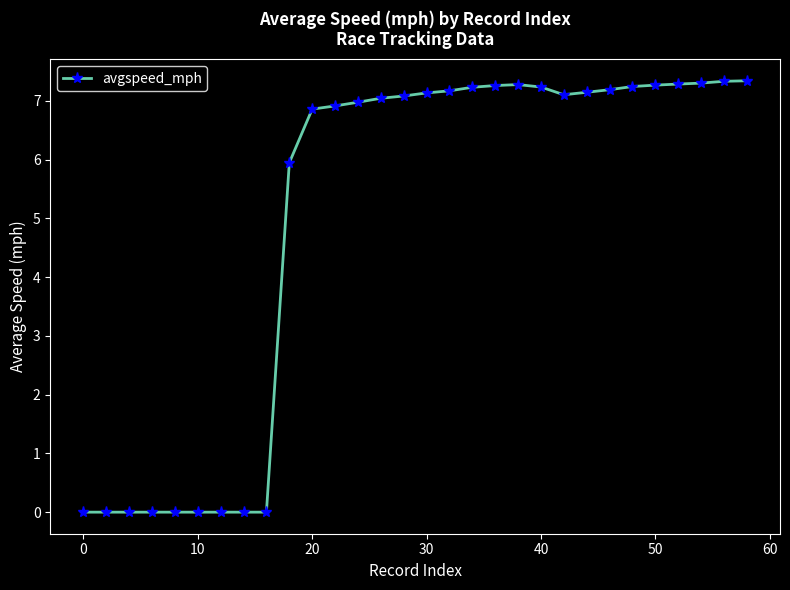

Count the number of categories in the chart.

30